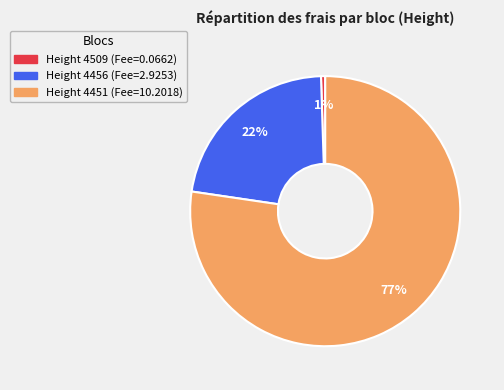

To the nearest percent, what is the average slice percentage?

33%